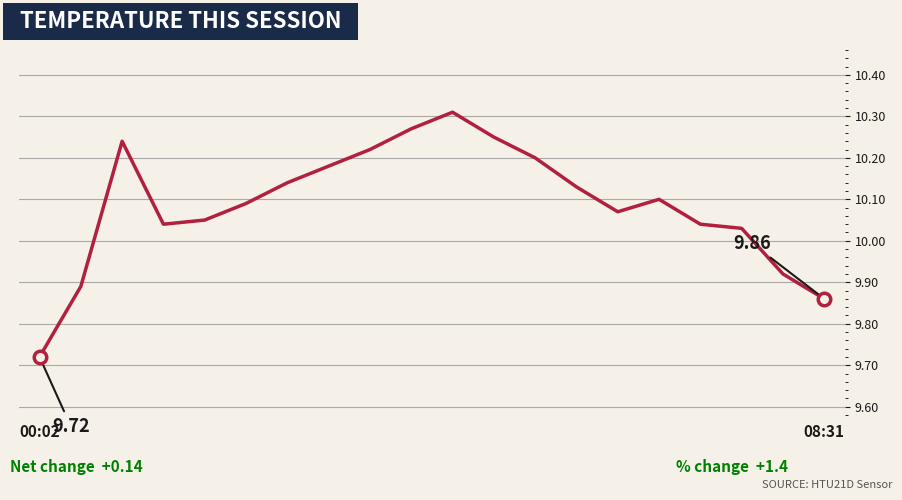

What is the difference between the maximum and minimum values?

0.6